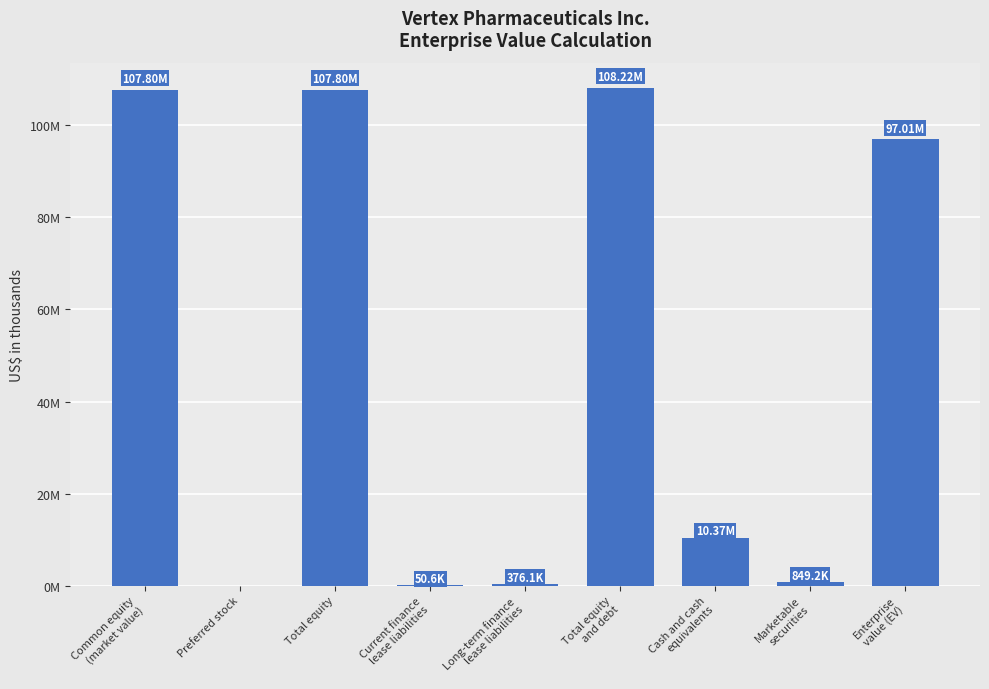

Reading left to right, transcribe all the data shown in this chart.

Common equity
(market value)=107797018	Preferred stock=0	Total equity=107797018	Current finance
lease liabilities=50600	Long-term finance
lease liabilities=376100	Total equity
and debt=108223718	Cash and cash
equivalents=10369100	Marketable
securities=849200	Enterprise
value (EV)=97005418